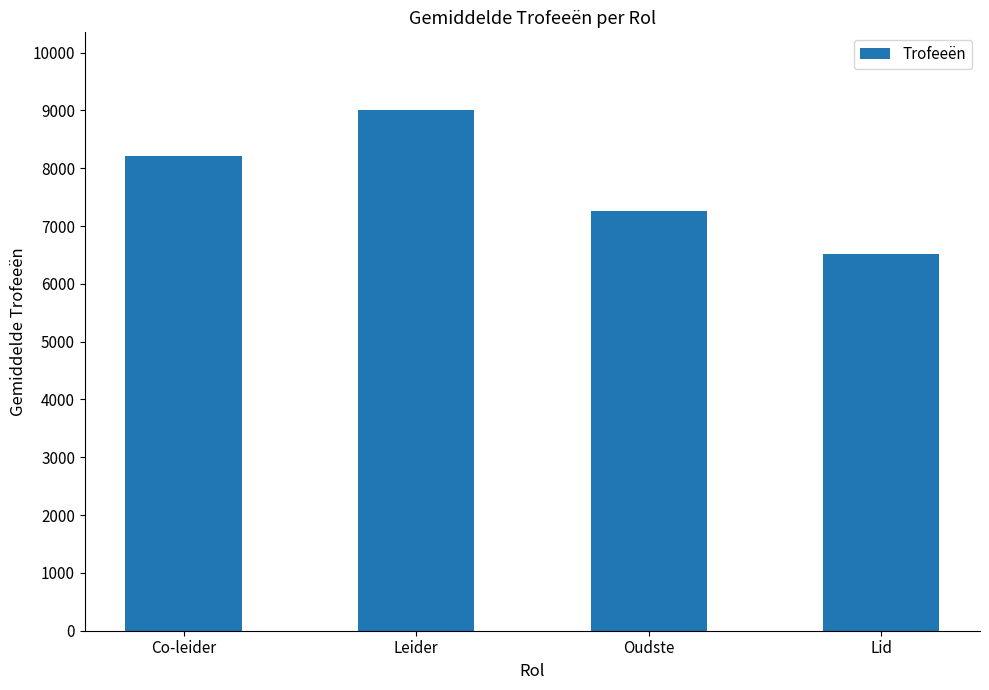

Where is the data nearest to the value 7761?

Co-leider